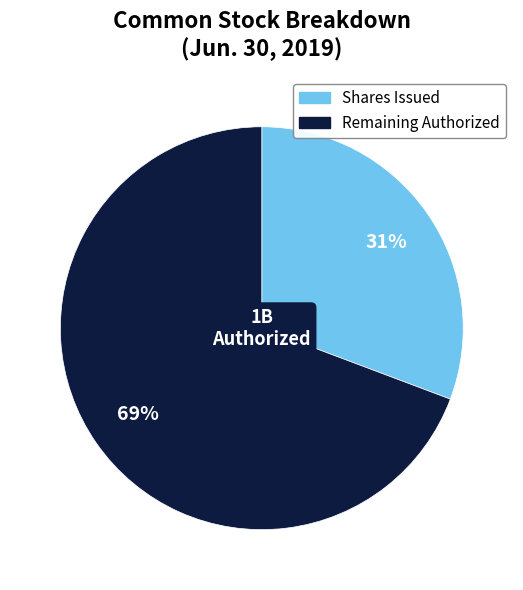

To the nearest percent, what is the average slice percentage?

50%